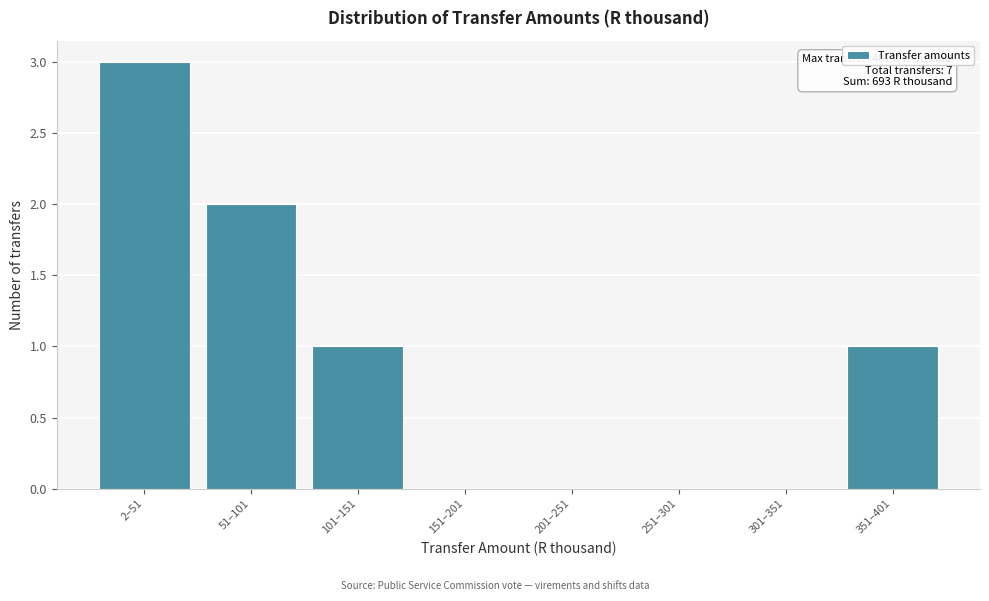

Reading left to right, extract all data points from this chart.

2–51=3	51–101=2	101–151=1	151–201=0	201–251=0	251–301=0	301–351=0	351–401=1